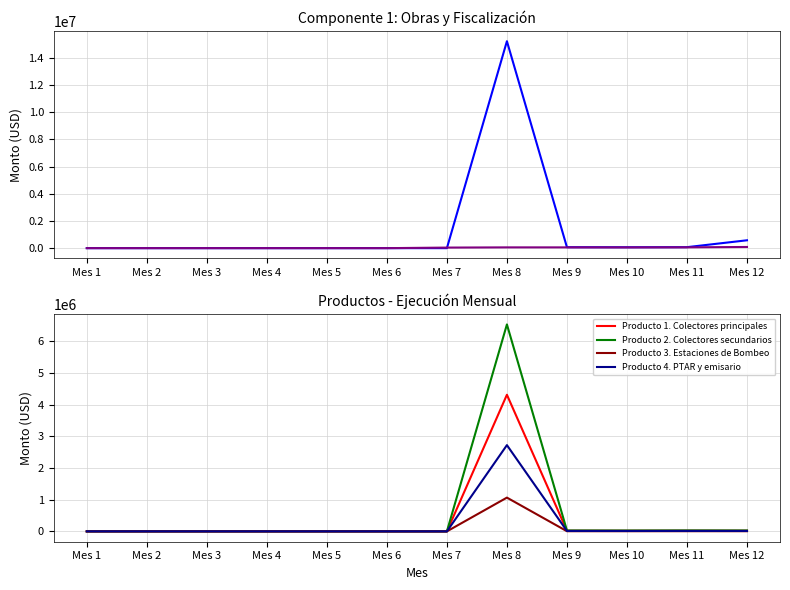

Reading left to right, extract all data points from this chart.

Componente 1: Obras: 0.0	0.0	0.0	0.0	0.0	0.0	0.0	15218413.6	69684.9	66517.4	72852.4	578594.9
Administración del Programa: 0.0	0.0	0.0	0.0	0.0	0.0	41774.6	57439.9	57439.9	54828.9	60050.8	86530.8
Producto 1. Colectores principales: 0.0	0.0	0.0	0.0	0.0	0.0	0.0	4314583.3	20875.5	19926.6	21824.4	20875.5
Producto 2. Colectores secundarios: 0.0	0.0	0.0	0.0	0.0	0.0	0.0	6535454.7	27997.4	26724.8	29270.0	27997.4
Producto 3. Estaciones de Bombeo: 0.0	0.0	0.0	0.0	0.0	0.0	0.0	1066293.6	5159.1	4924.6	5393.6	5159.1
Producto 4. PTAR y emisario: 0.0	0.0	0.0	0.0	0.0	0.0	0.0	2723479.3	13174.3	12575.4	13773.1	13174.3